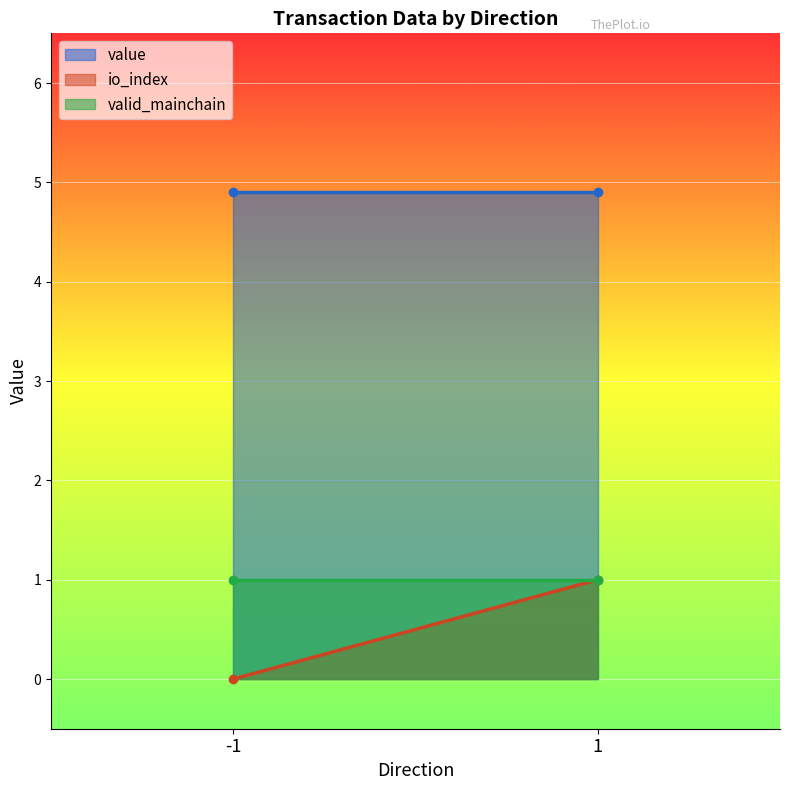

True or false: valid_mainchain and value intersect in this chart.

False